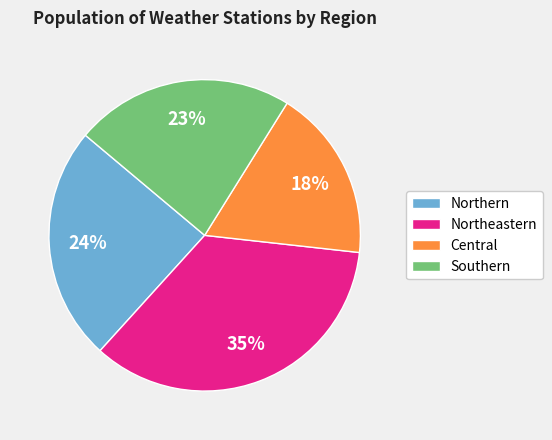

What is the largest slice in the pie chart?

Northeastern